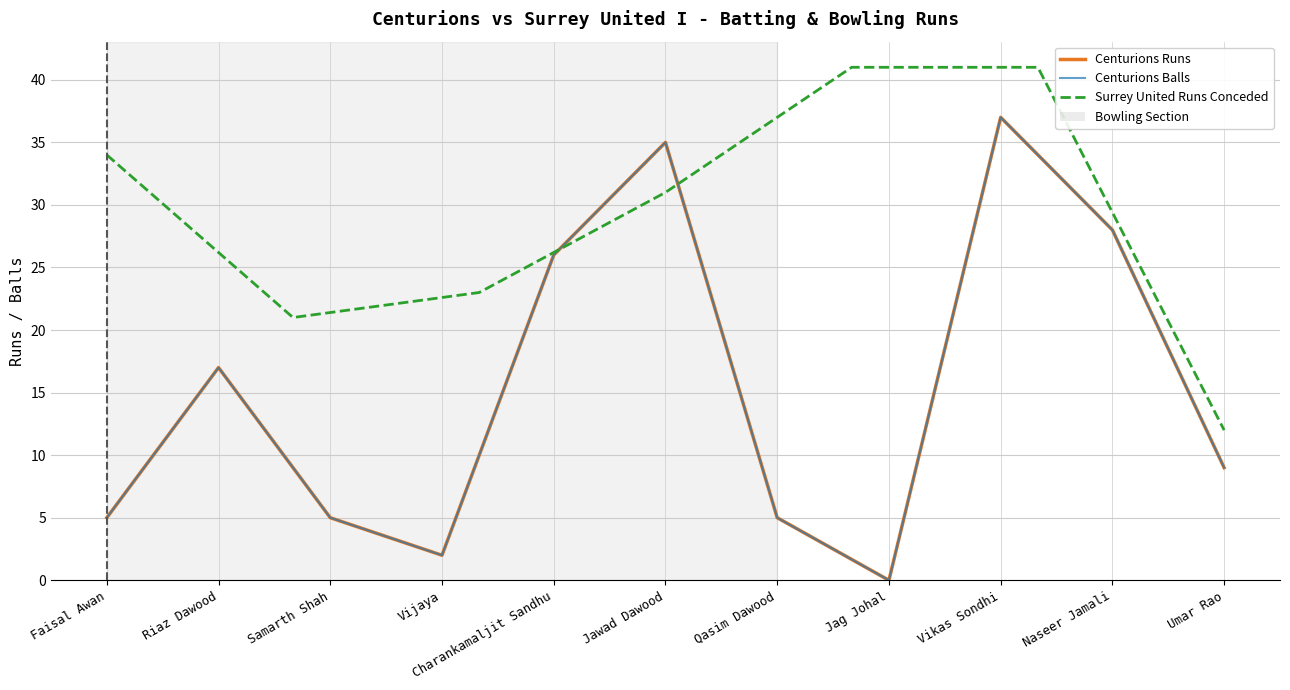

The Runs series shows 5 at Qasim Dawood. True or false?

True